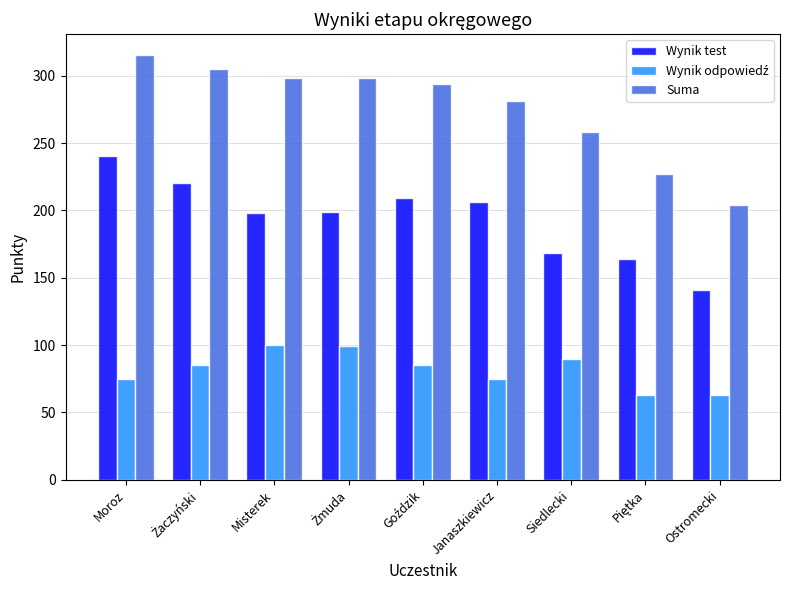

At which category is the sum across all series the highest?

Moroz